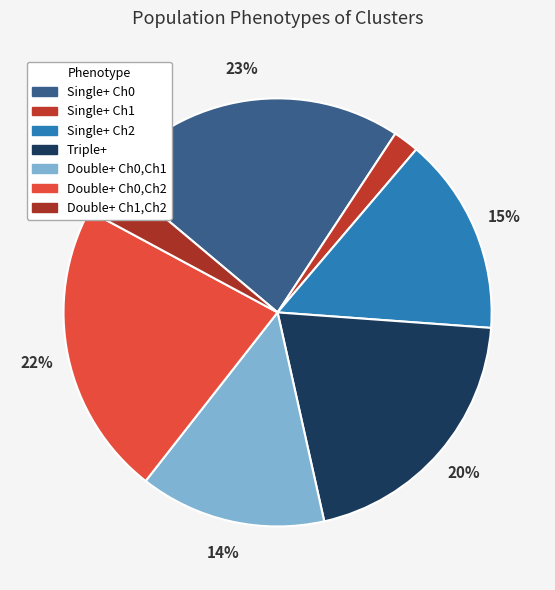

How many segments does this pie chart have?

7